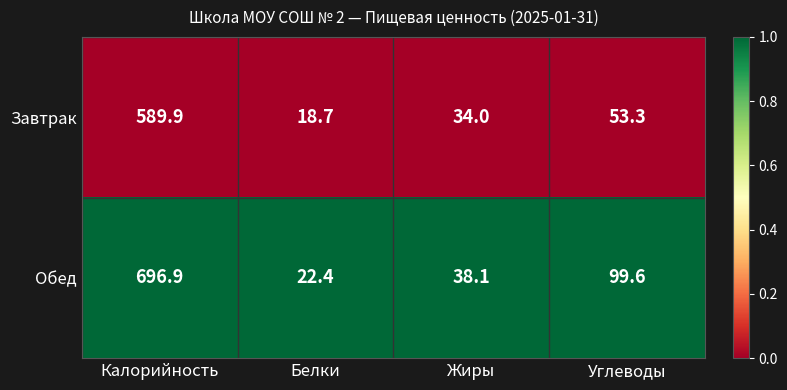

Rank the series at Калорийность from lowest to highest value.

Завтрак, Обед